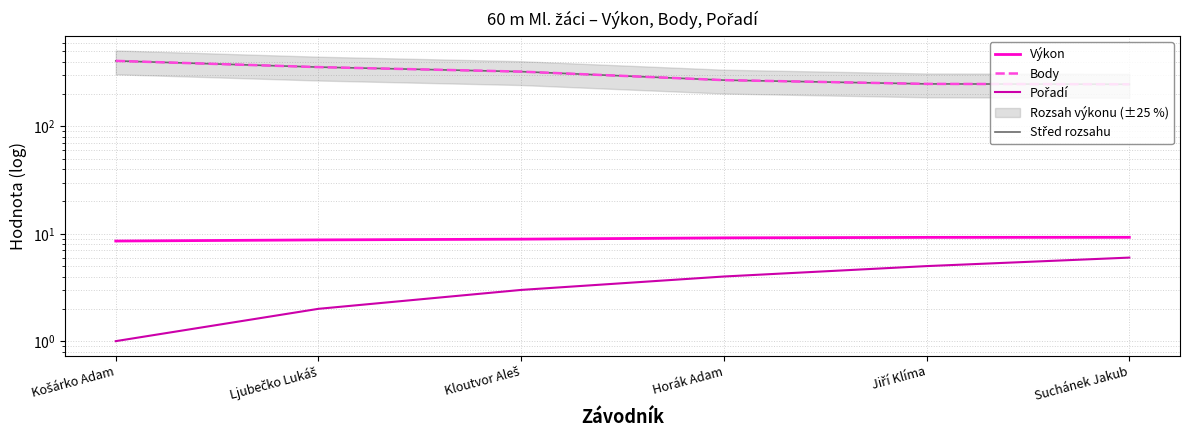

What is the label of the 5th point from the right?

Ljubečko Lukáš